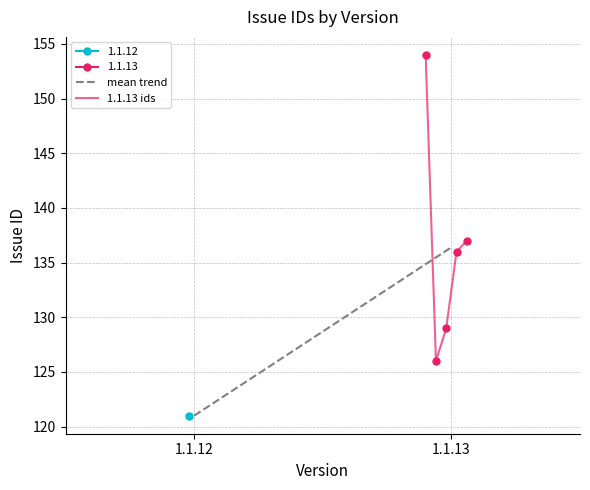

Does the chart display data point markers on the line(s)?

Yes